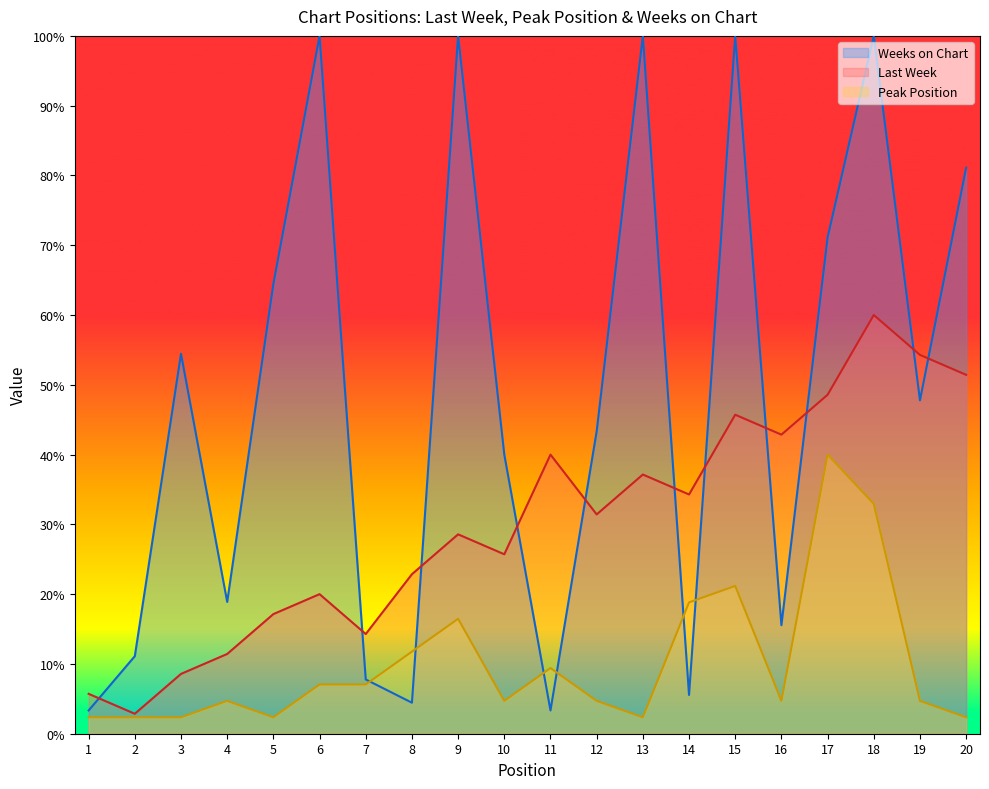

How many data points in Last Week are above 31?

10